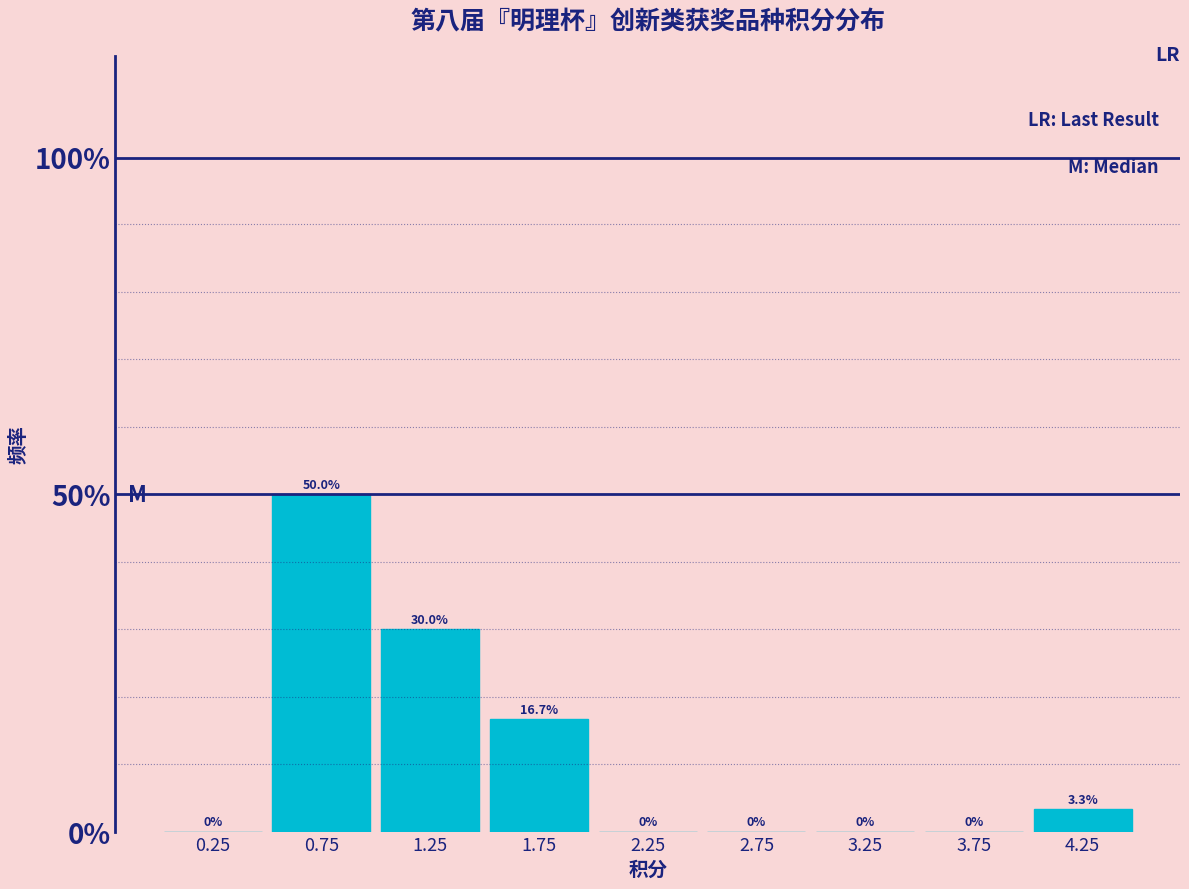

Reading left to right, transcribe this chart: for each bar, give the range it covers on the x-axis and its height.

0.0 to 0.5: 0.0
0.5 to 1.0: 50.0
1.0 to 1.5: 30.0
1.5 to 2.0: 16.7
2.0 to 2.5: 0.0
2.5 to 3.0: 0.0
3.0 to 3.5: 0.0
3.5 to 4.0: 0.0
4.0 to 4.5: 3.3